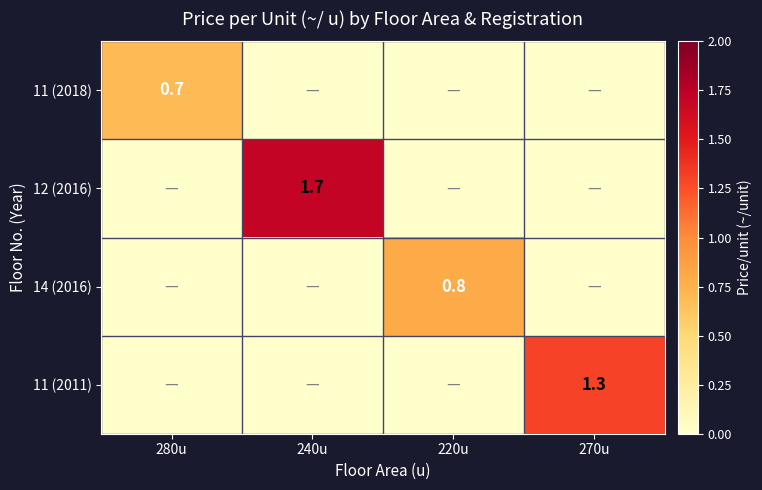

True or false: 11 (2018) has a value of 1.1 at 280u.

False